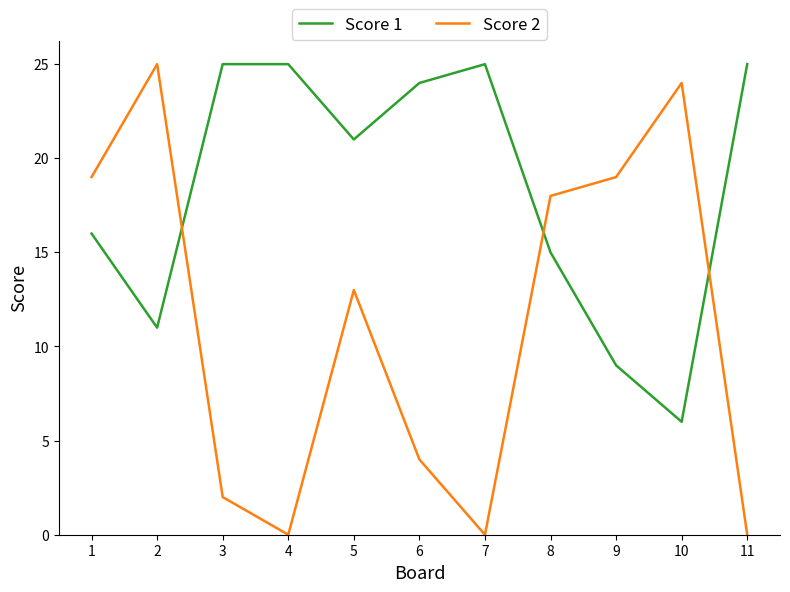

At 2, list the series in order from largest to smallest.

Score 2, Score 1